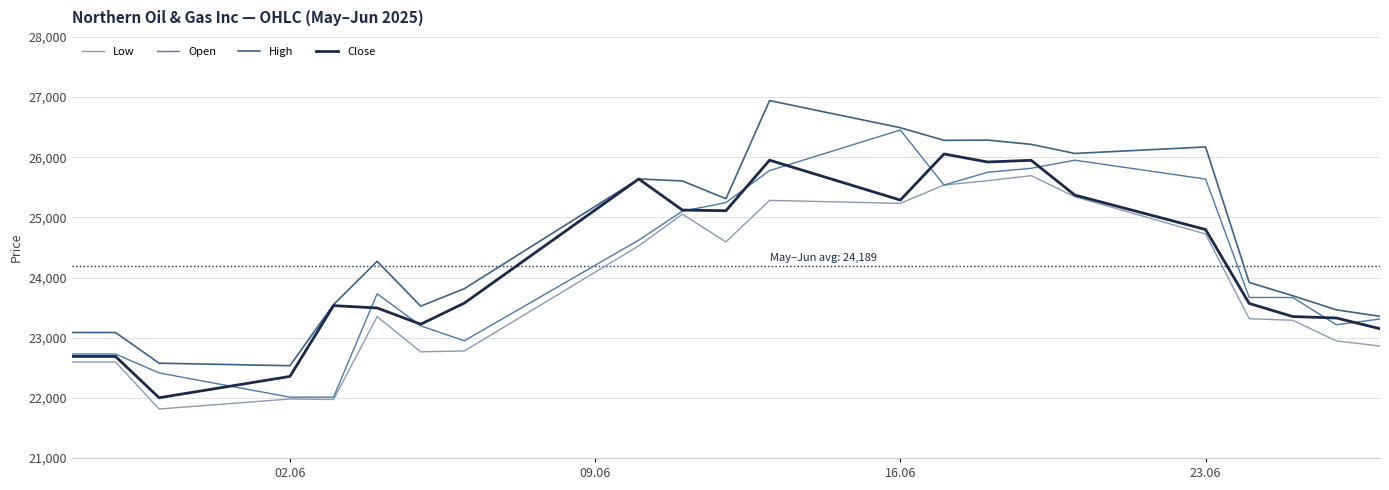

What is the maximum value shown in the chart?

26942